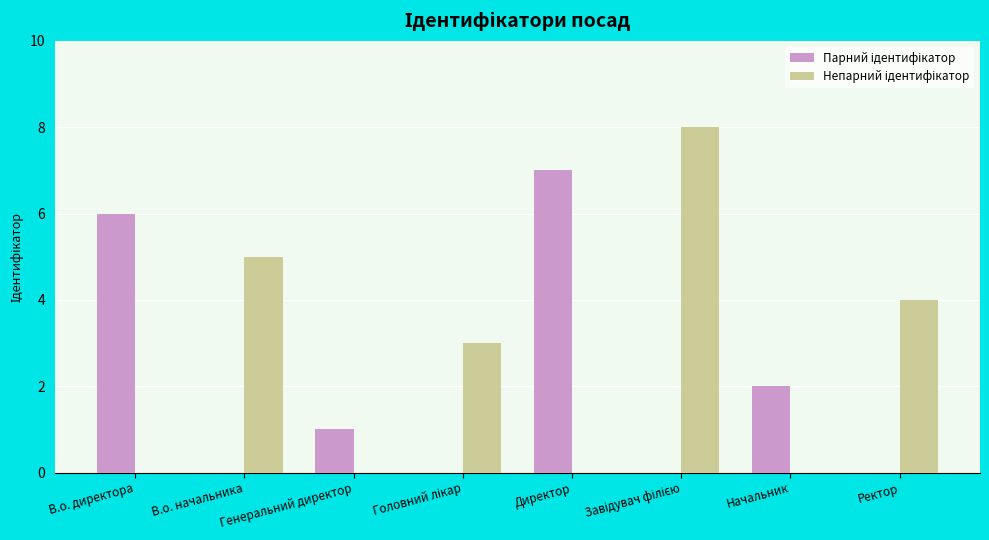

What is the maximum value shown in the chart?

8